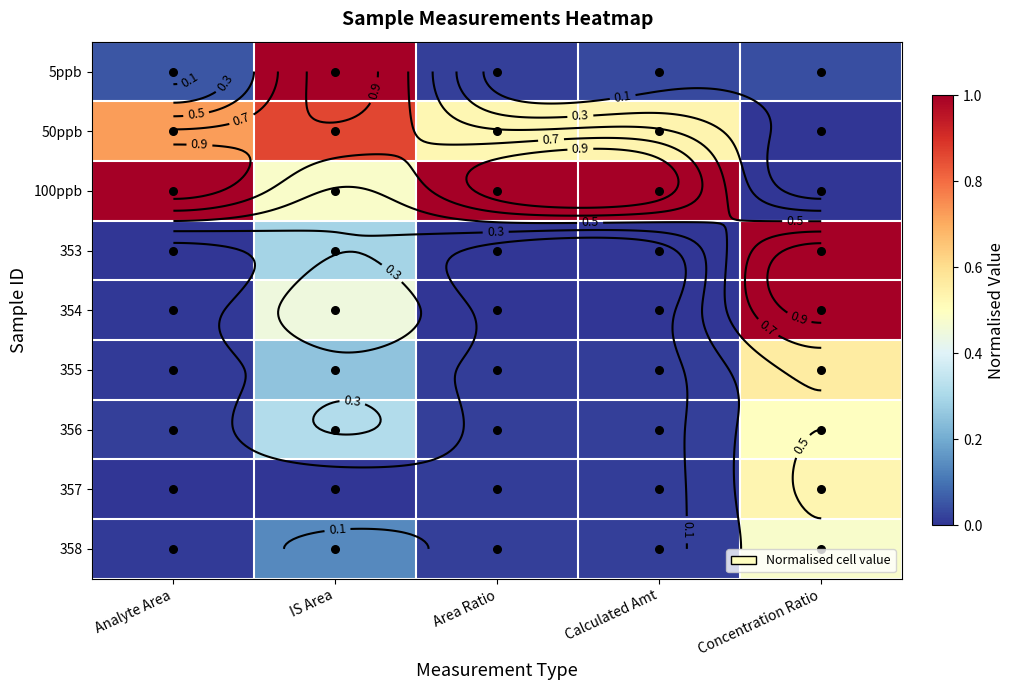

At which category does the chart reach its peak across all series?

IS Area